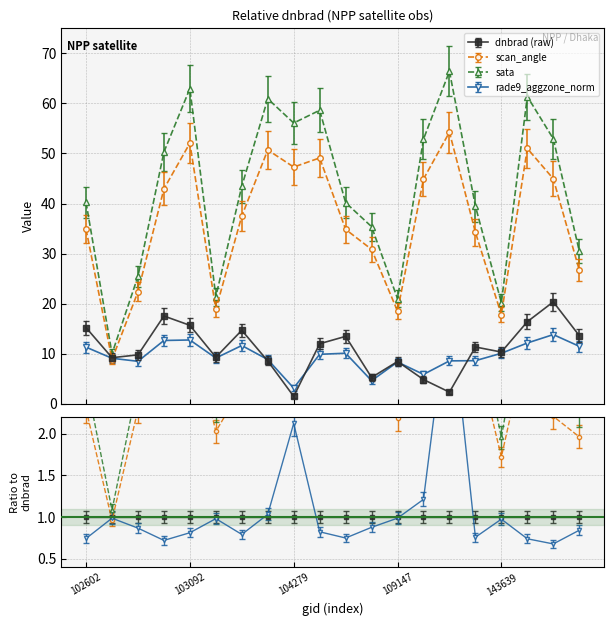

Where does the sata series first go above 43?

102964